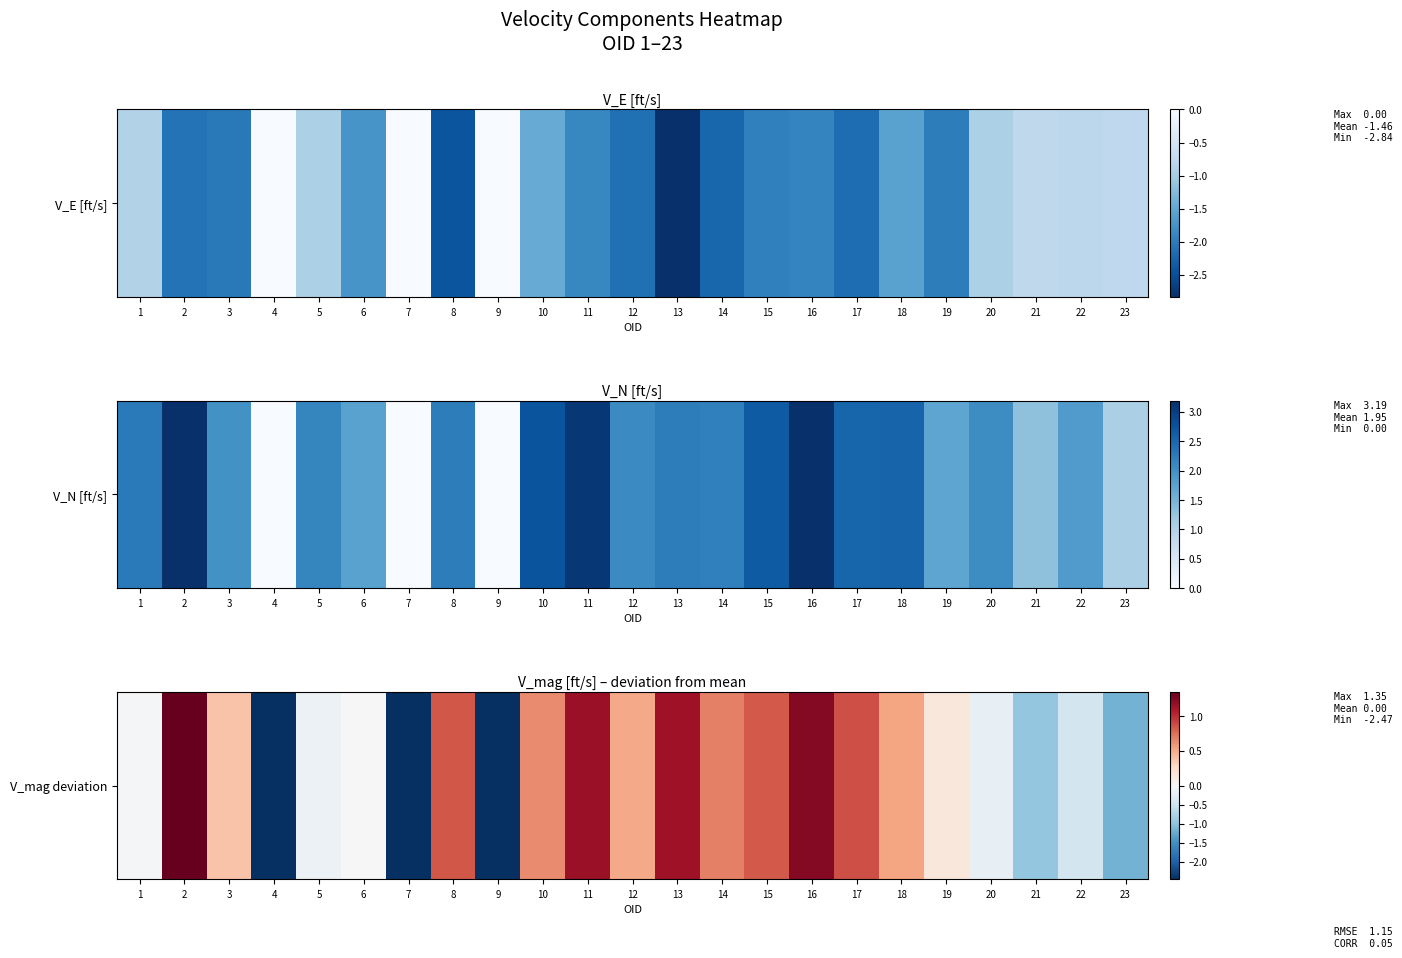

Where is the data nearest to the value 0?

6